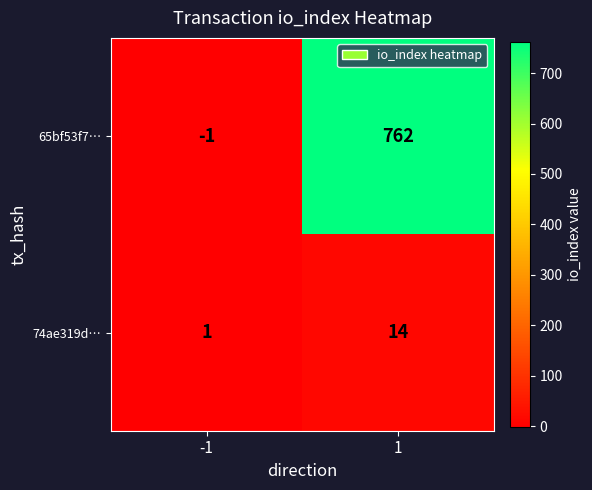

Reading right to left, what are all the values shown in this chart?

65bf53f7…: 1=762	-1=-1
74ae319d…: 1=14	-1=1